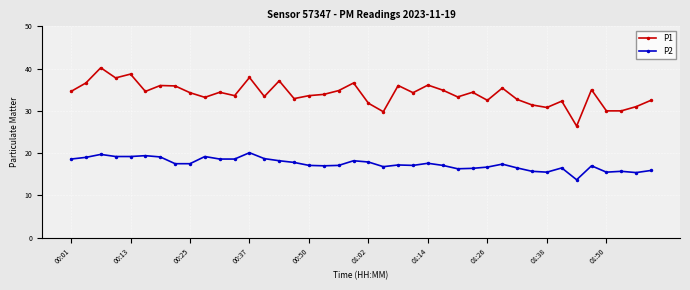

Rank the series by their maximum value, from highest to lowest.

P1, P2